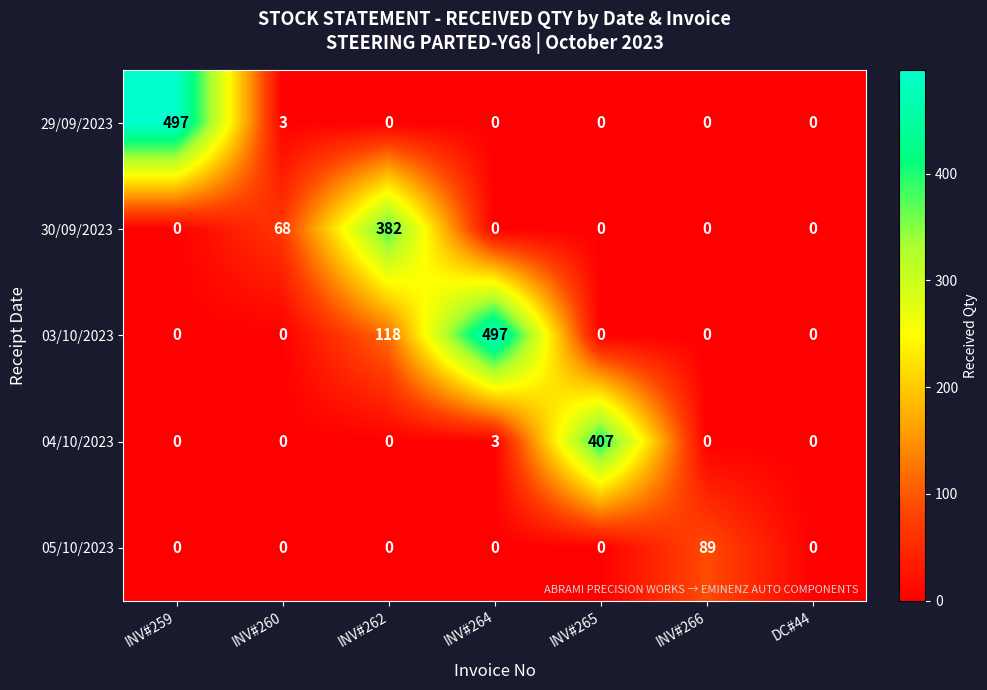

True or false: 03/10/2023 has a value of 0 at INV#260.

True